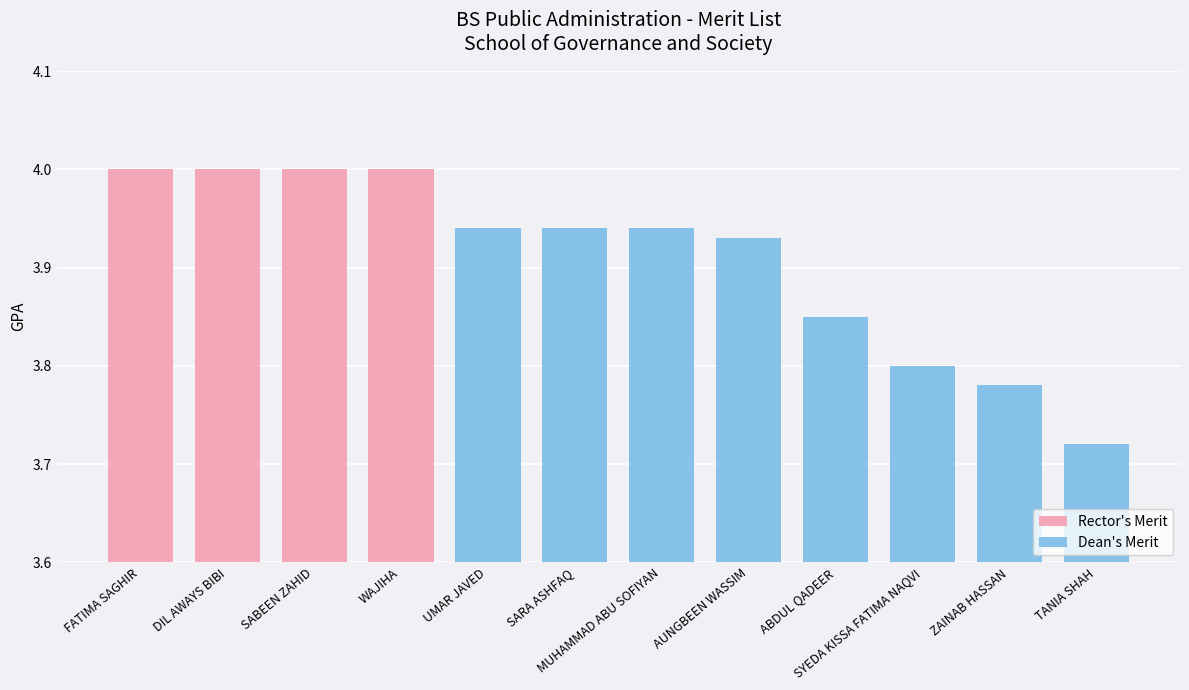

What is the average value?

3.9